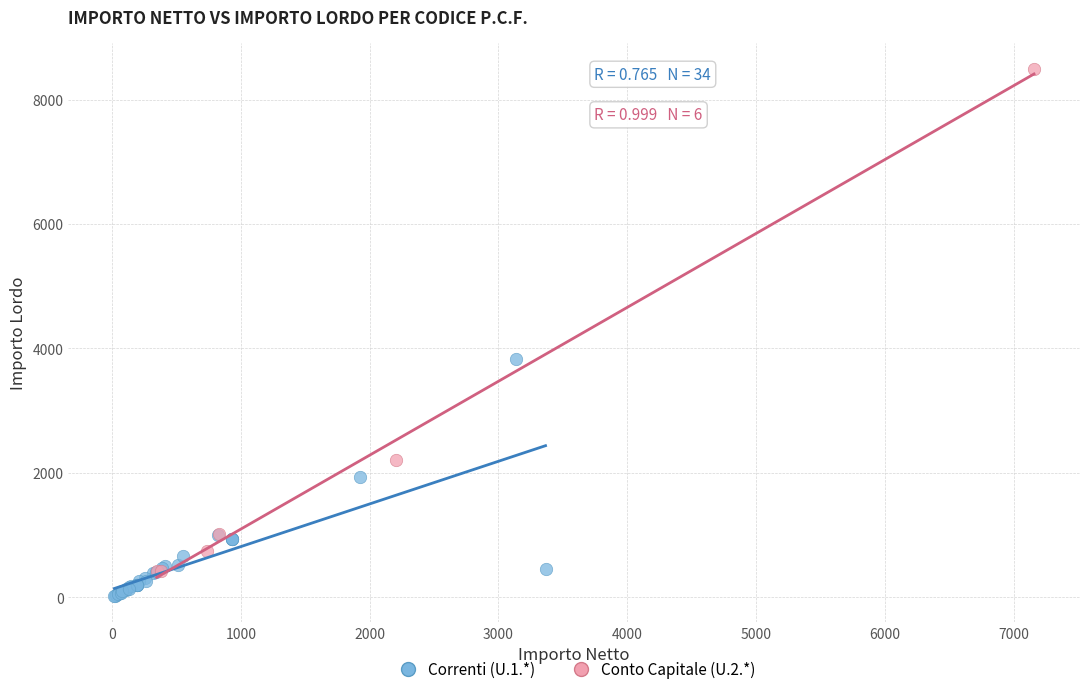

Which series contains the highest Y value?

Conto Capitale (U.2.*)